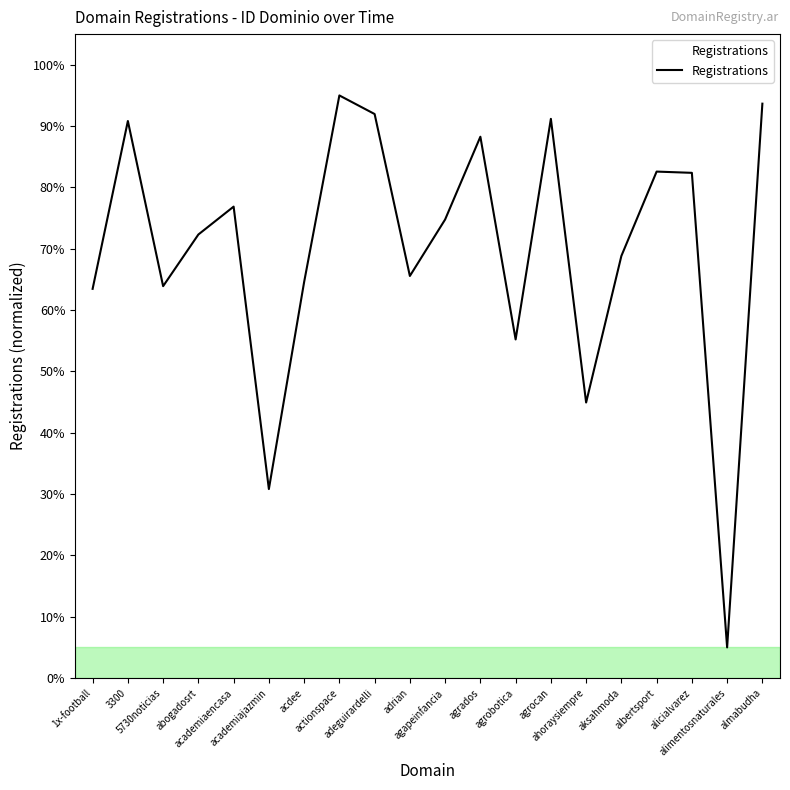

What is the minimum value shown in the chart?

5.0